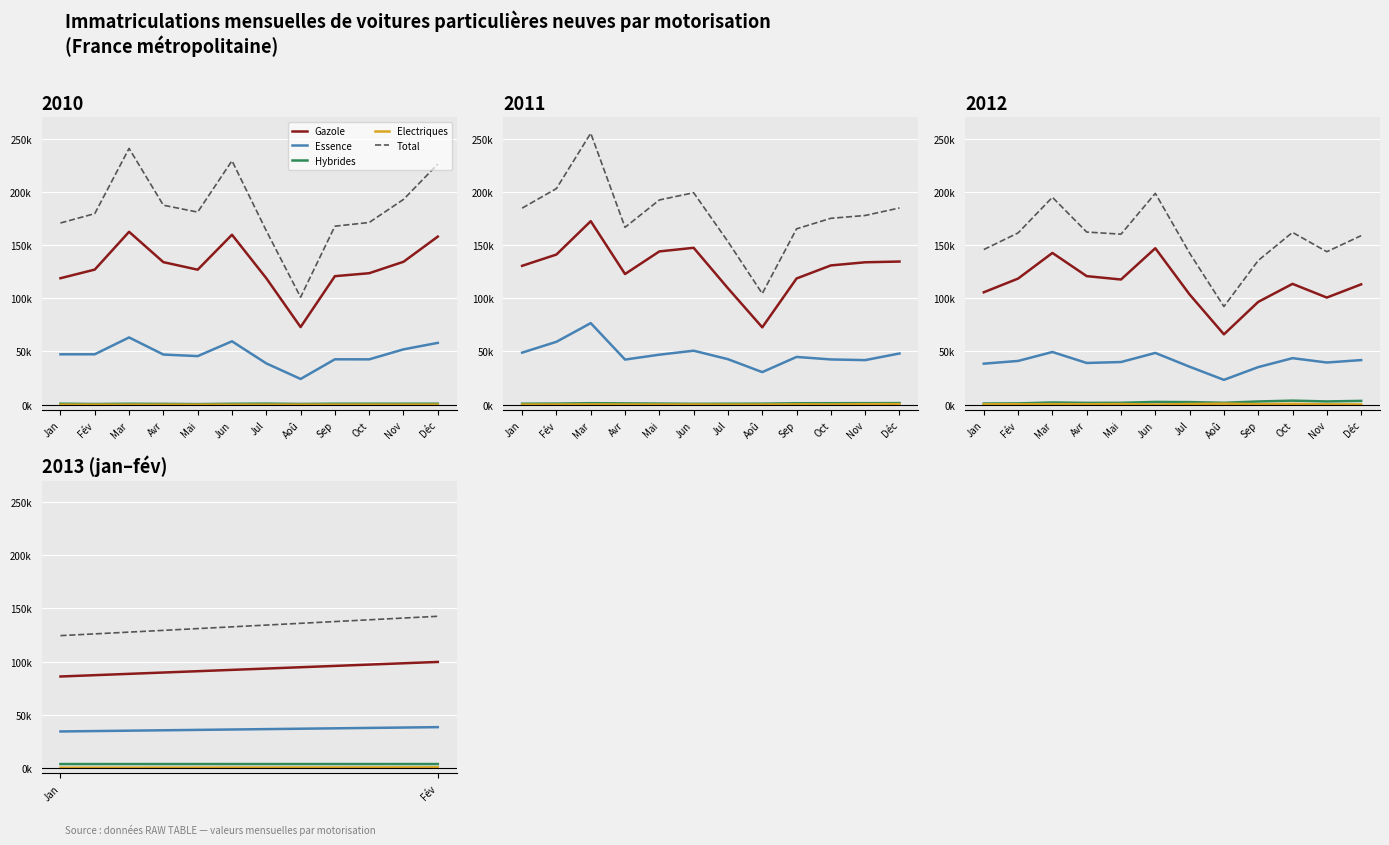

Between Fév and Jan, which is larger?

Fév